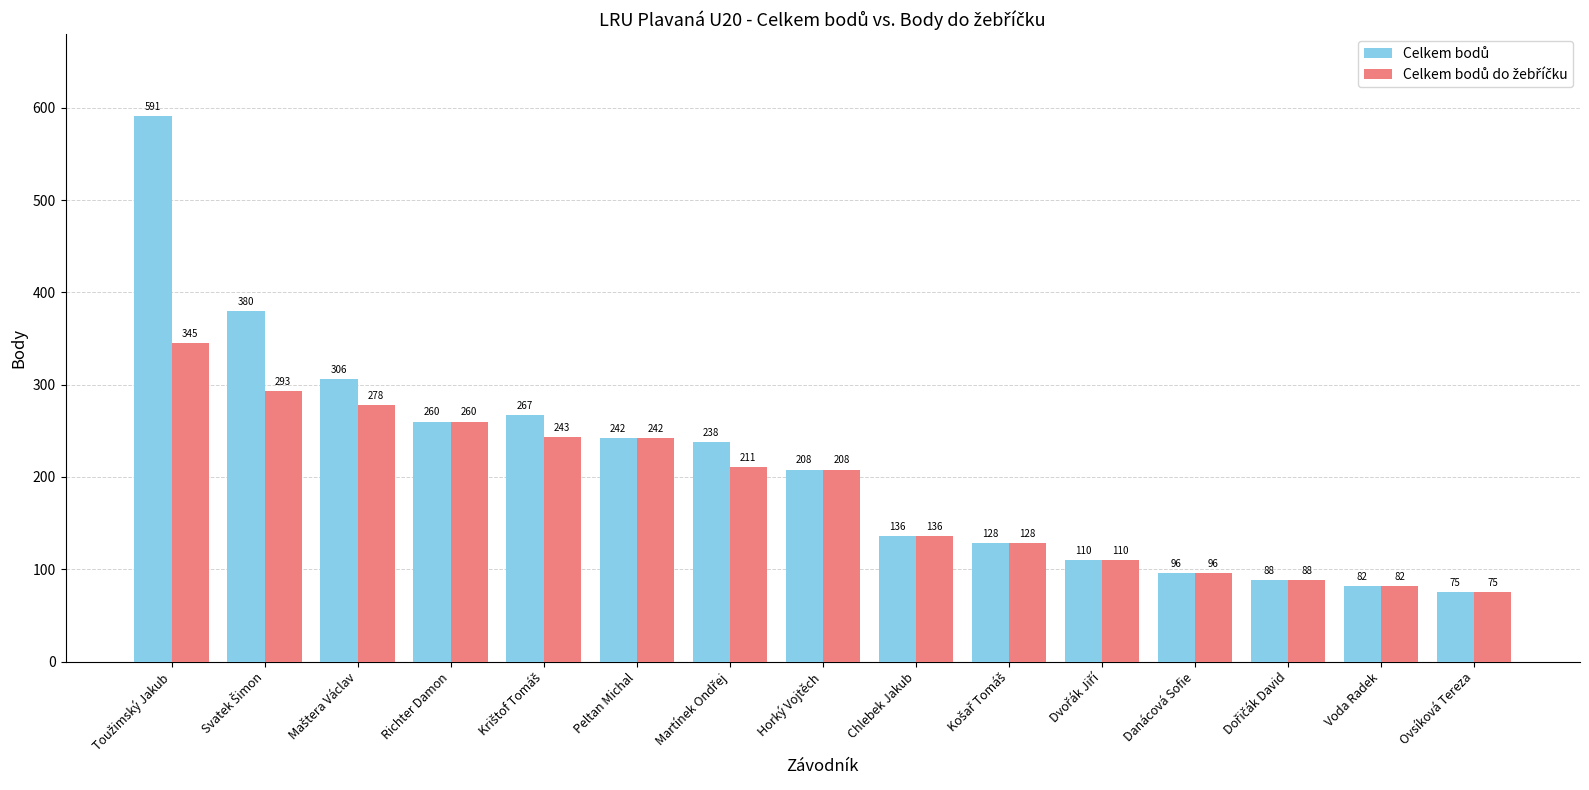

What is the minimum value shown in the chart?

75